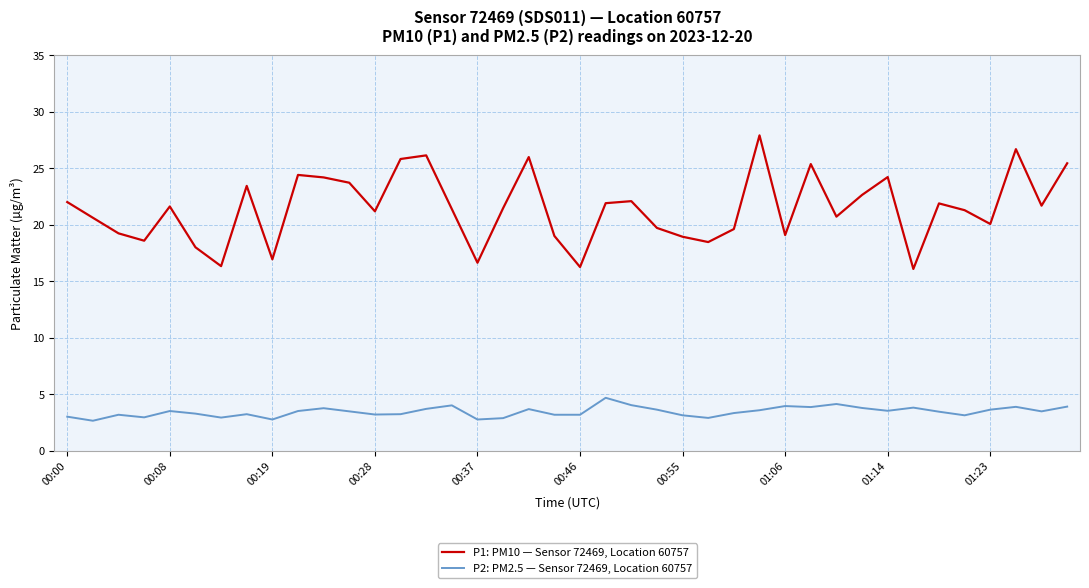

How many lines are shown in the chart?

2